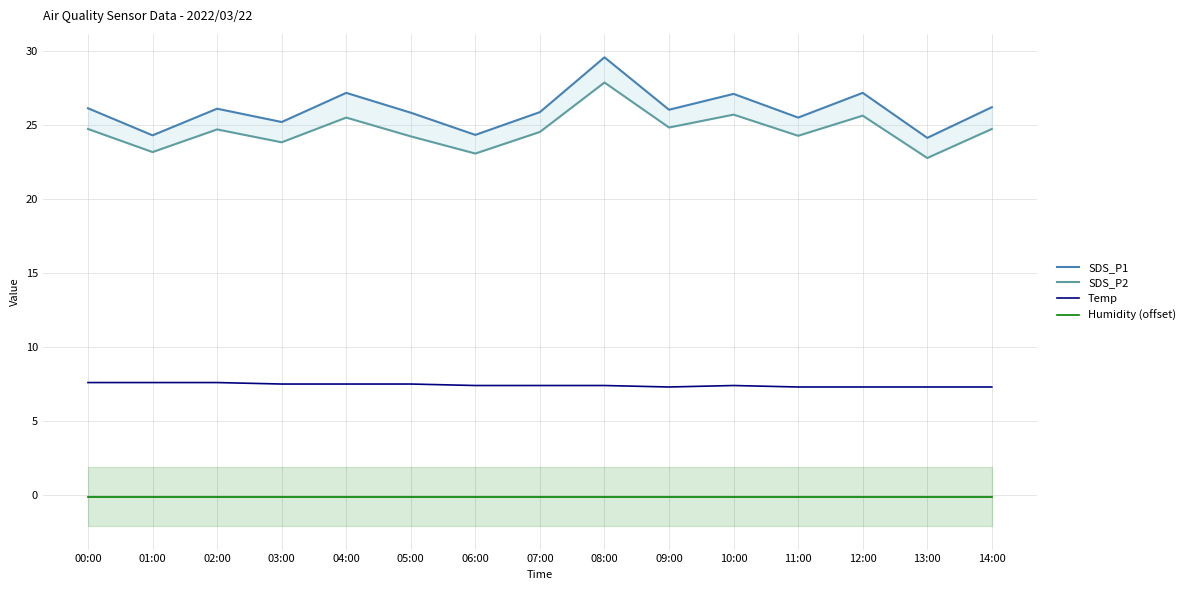

How many distinct data groups are displayed?

4